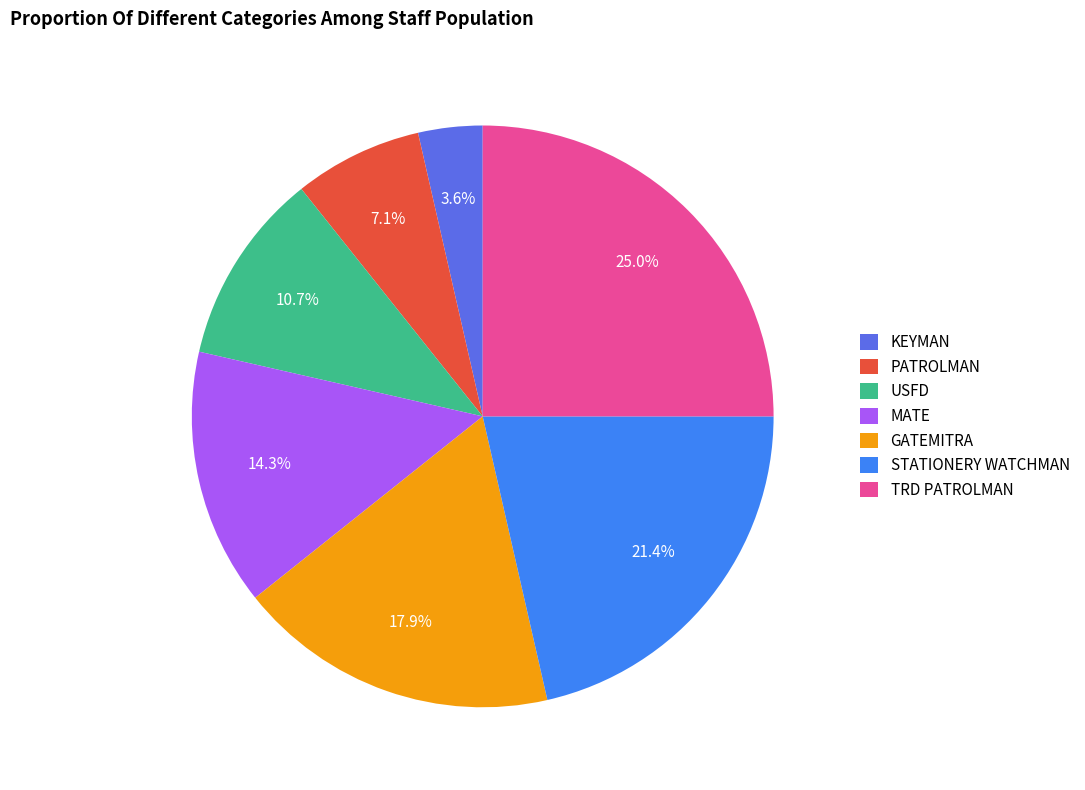

Count the number of slices in the pie.

7